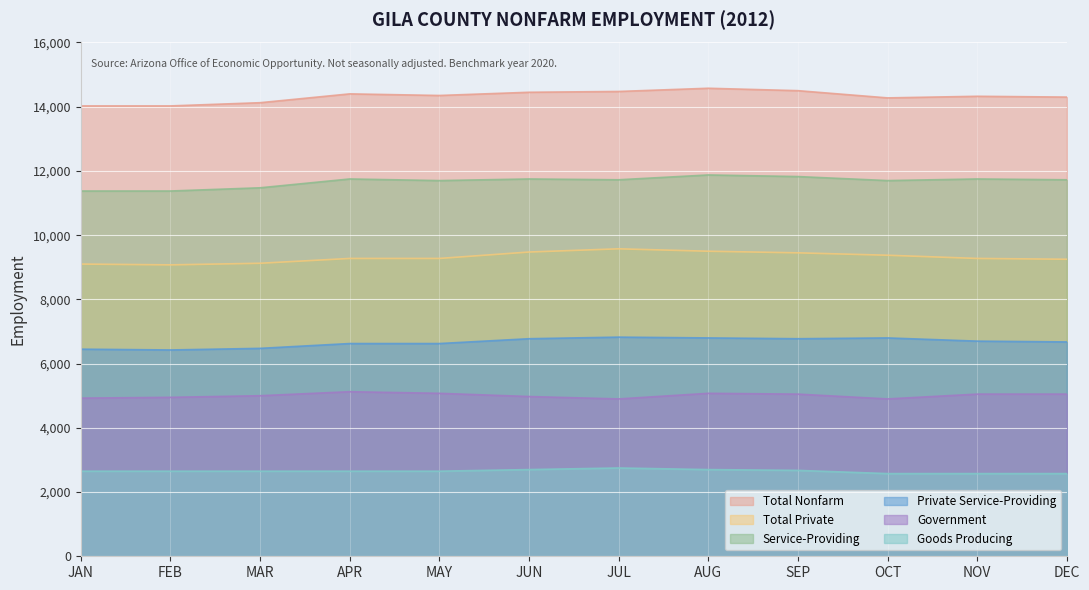

At how many categories does at least one series exceed 11108?

12